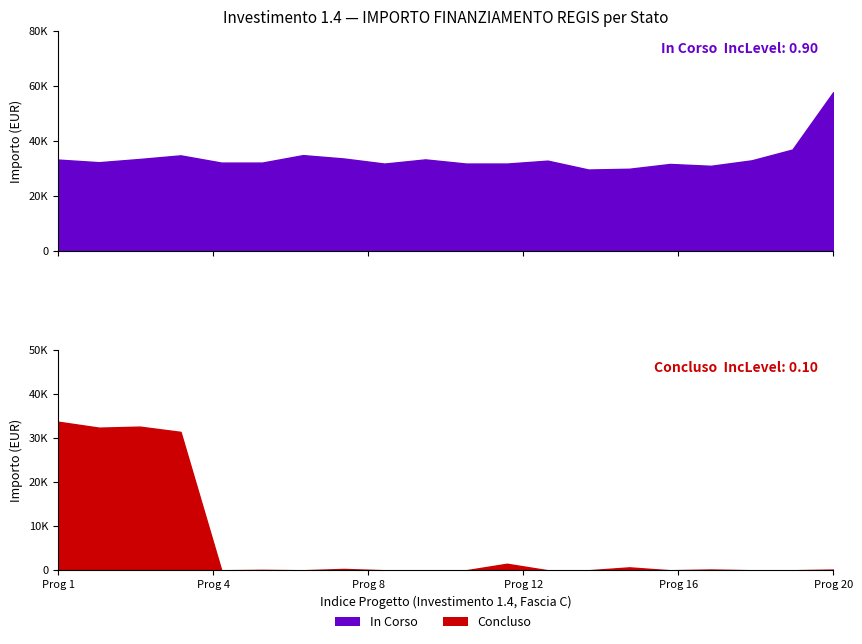

True or false: Concluso has a value of 32589 at 1.4.

True